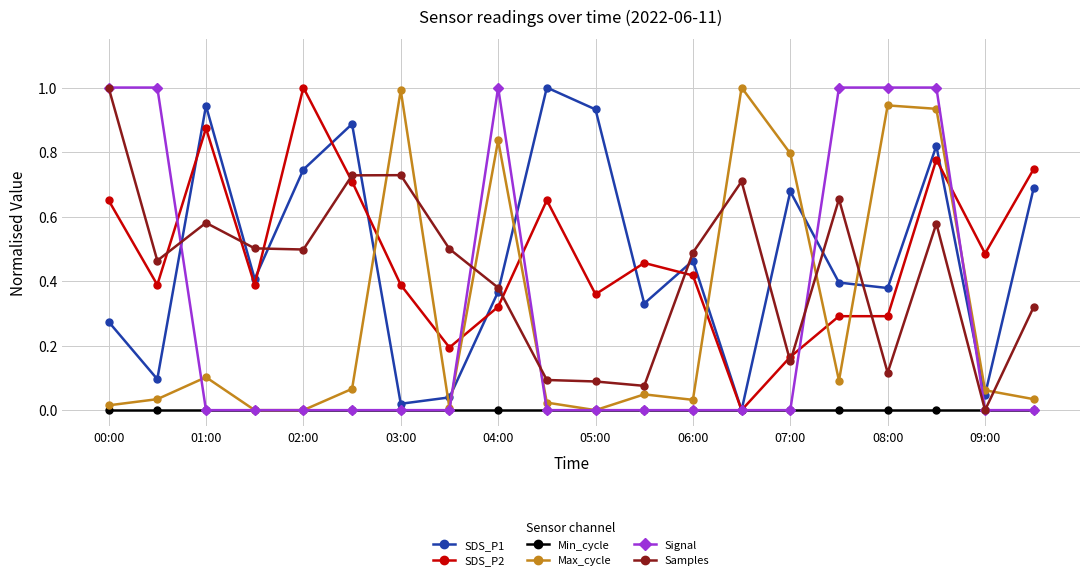

Does the chart have visible grid lines?

Yes